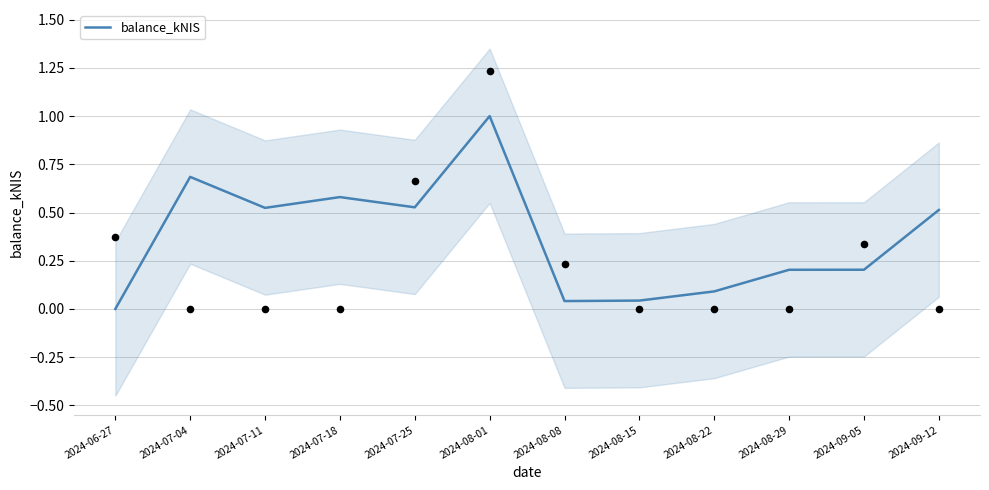

Between 2024-08-22 and 2024-08-15, which is larger?

2024-08-22